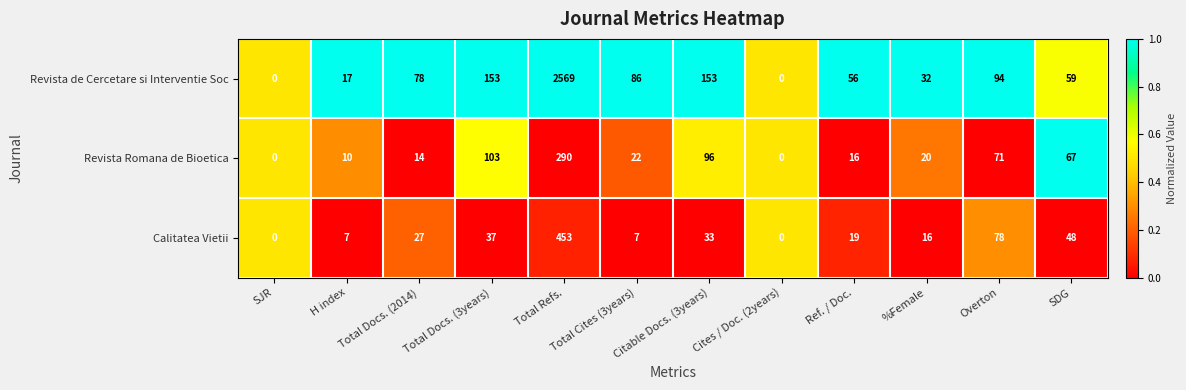

At which category is the sum across all series the highest?

Total Refs.